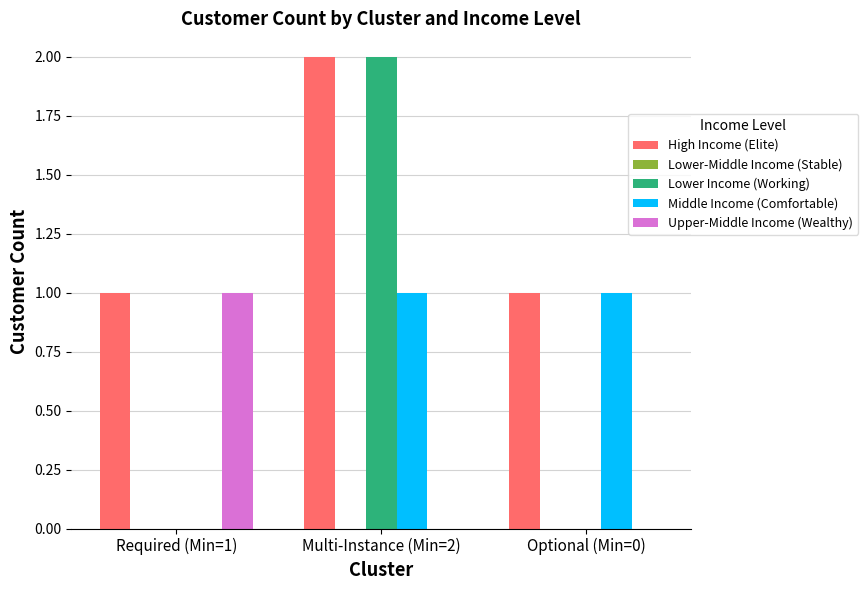

What value does the Middle Income (Comfortable) series have at Optional (Min=0)?

1